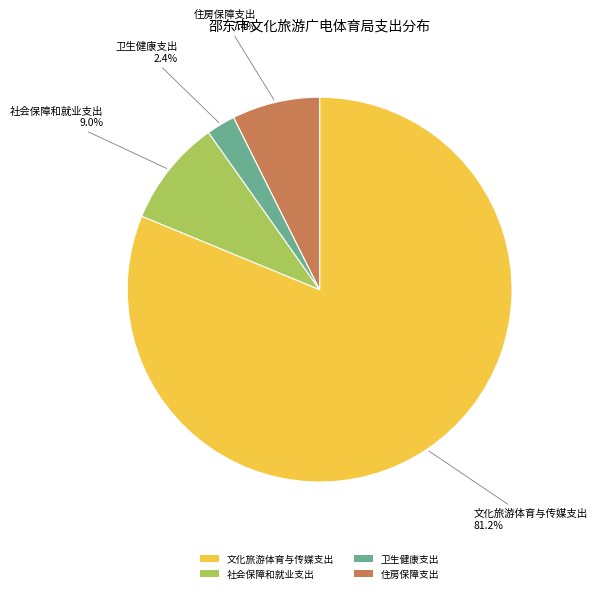

What is the largest slice in the pie chart?

文化旅游体育与传媒支出